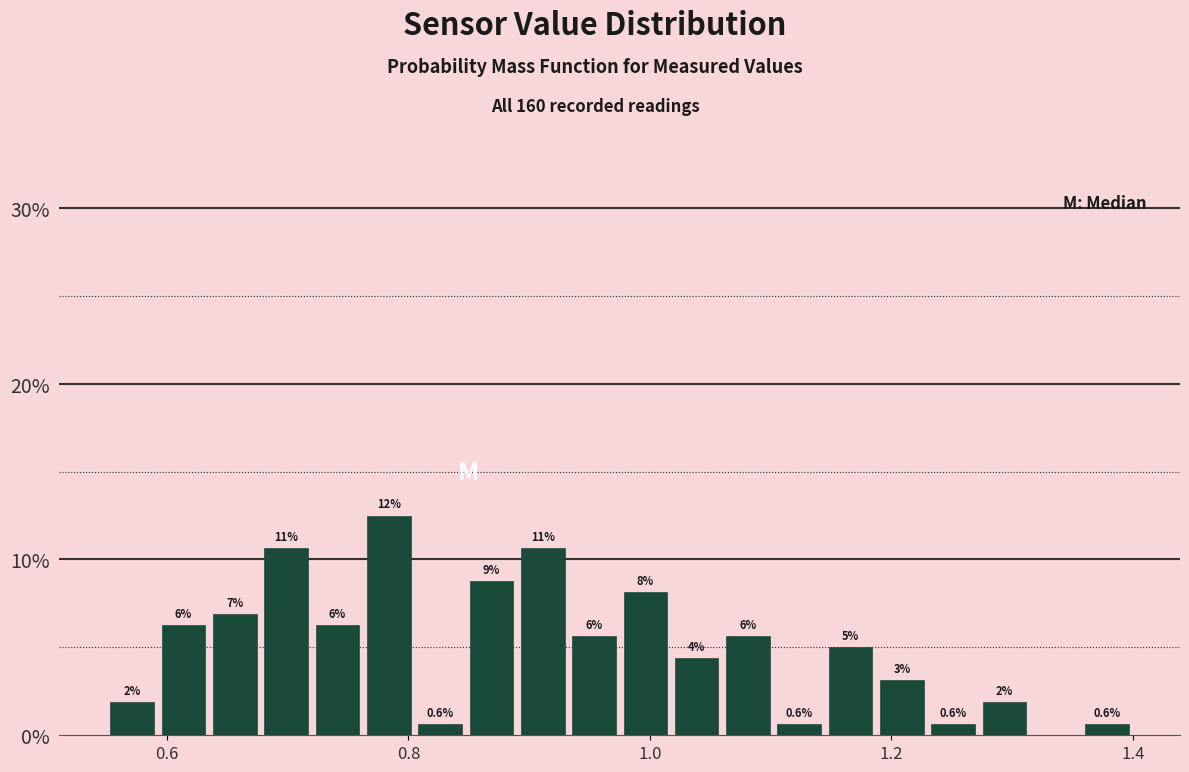

Around what value on the x-axis is the tallest bar? Give the approximate position of its centre, as read against the axis.

0.78